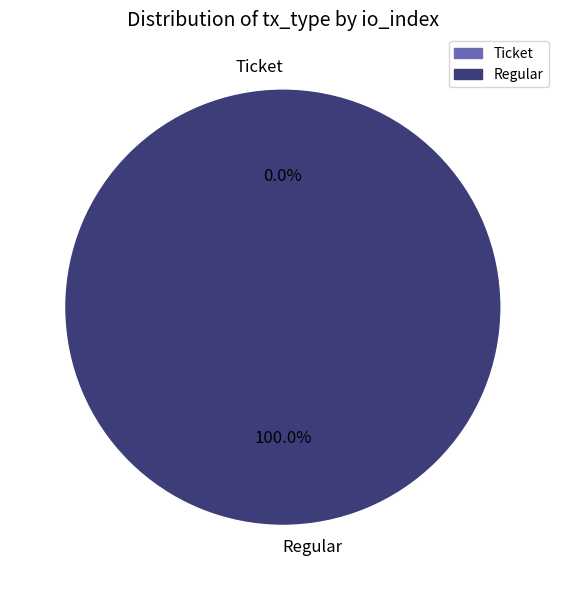

What is the smallest slice in the pie chart?

Ticket